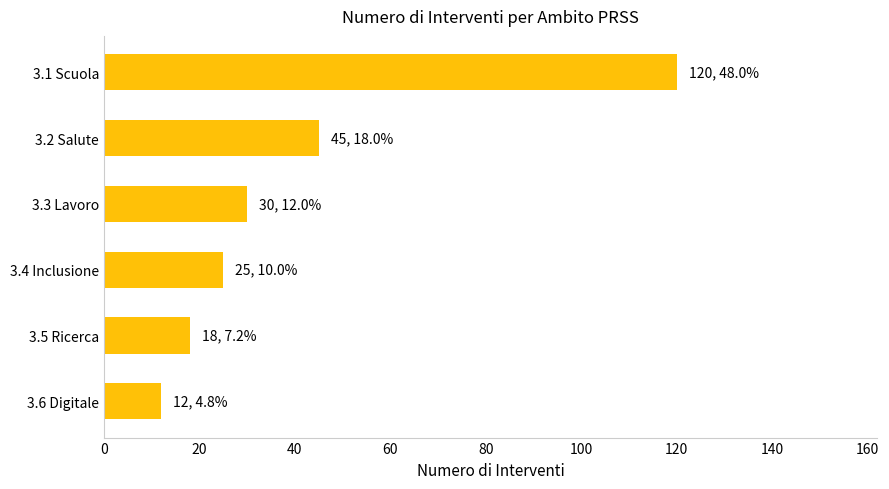

Reading top to bottom, transcribe all the data shown in this chart.

120	45	30	25	18	12